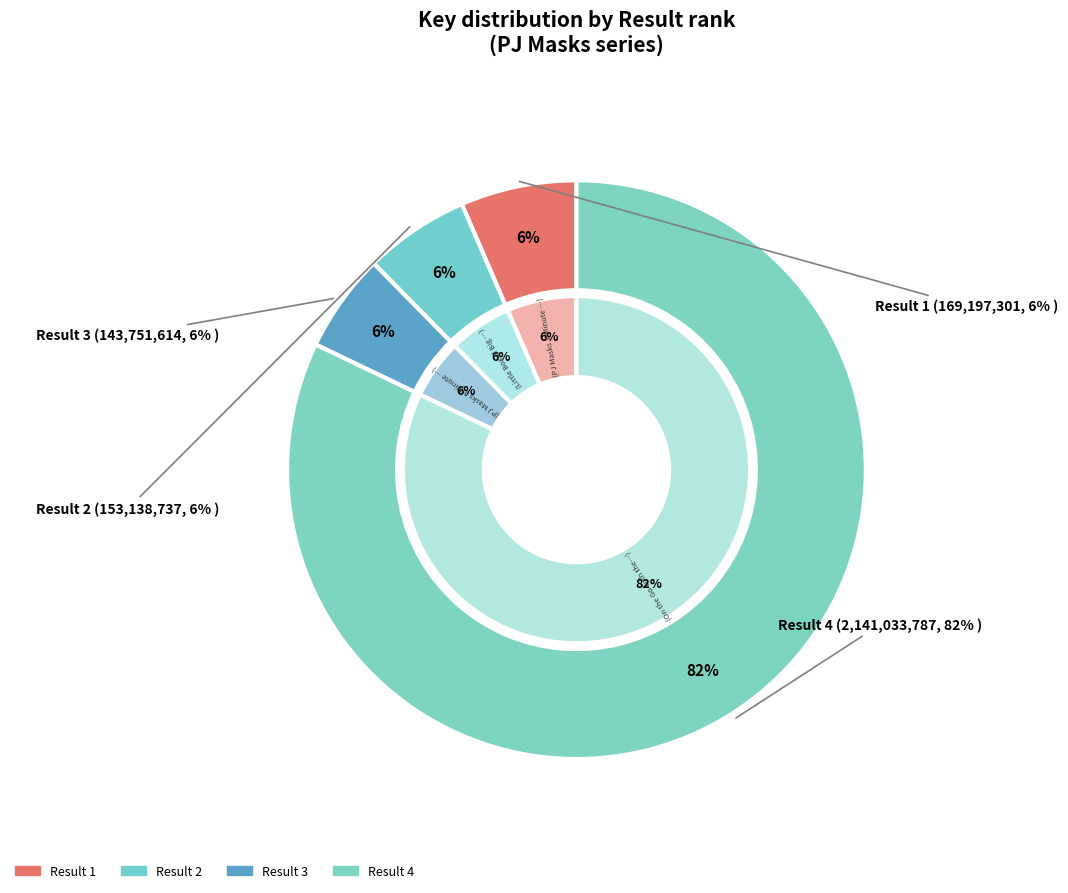

Between 3 and 1, which is larger?

1